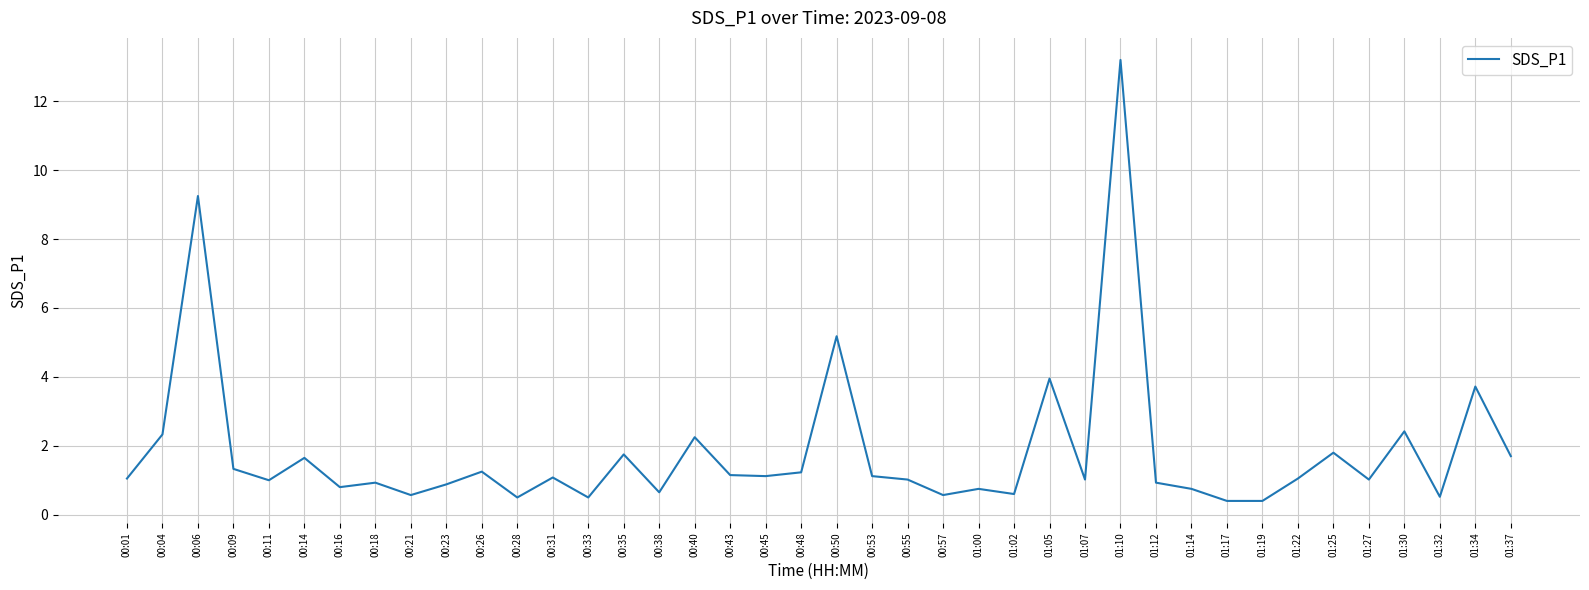

At which label is the value closest to 6?

00:50